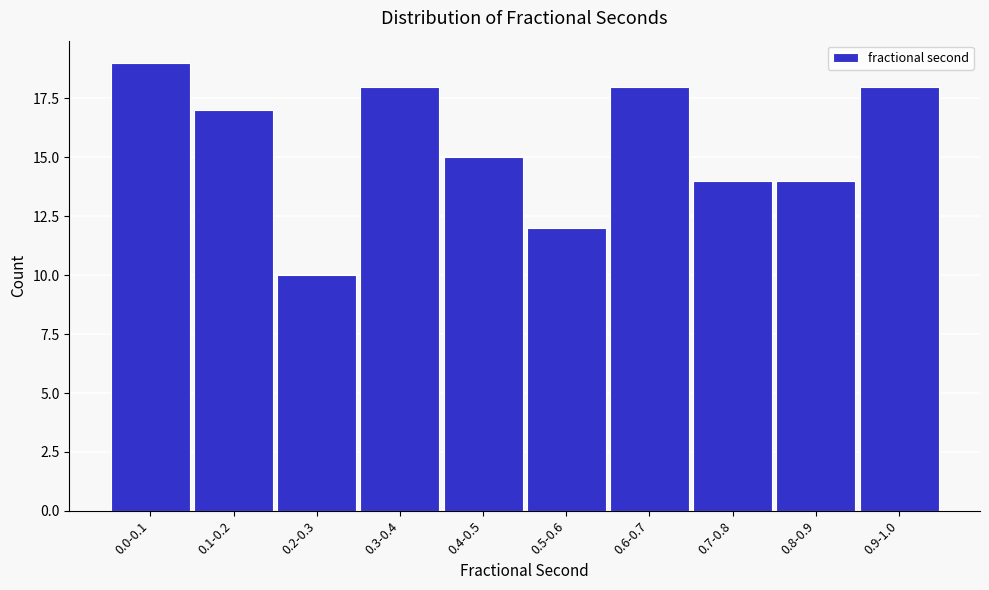

Reading left to right, list all the values displayed in this chart.

19	17	10	18	15	12	18	14	14	18